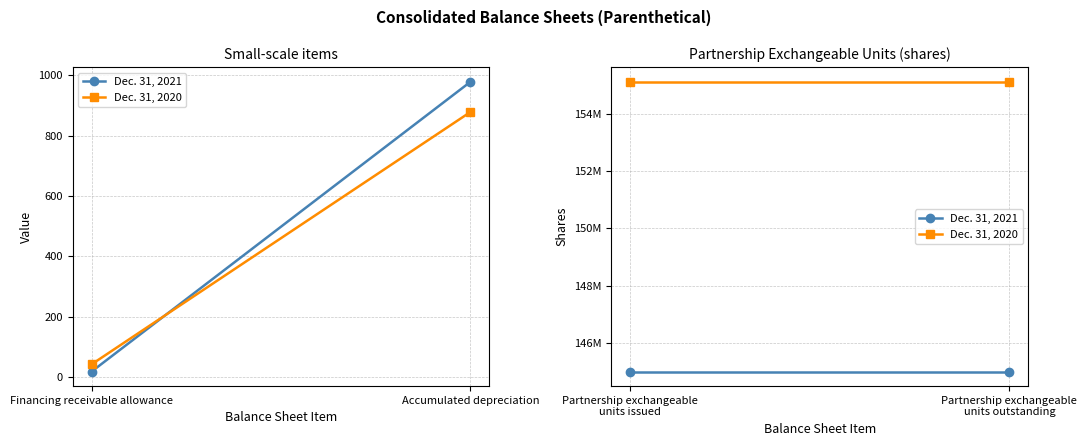

Which series has the widest spread of values?

Dec. 31, 2021